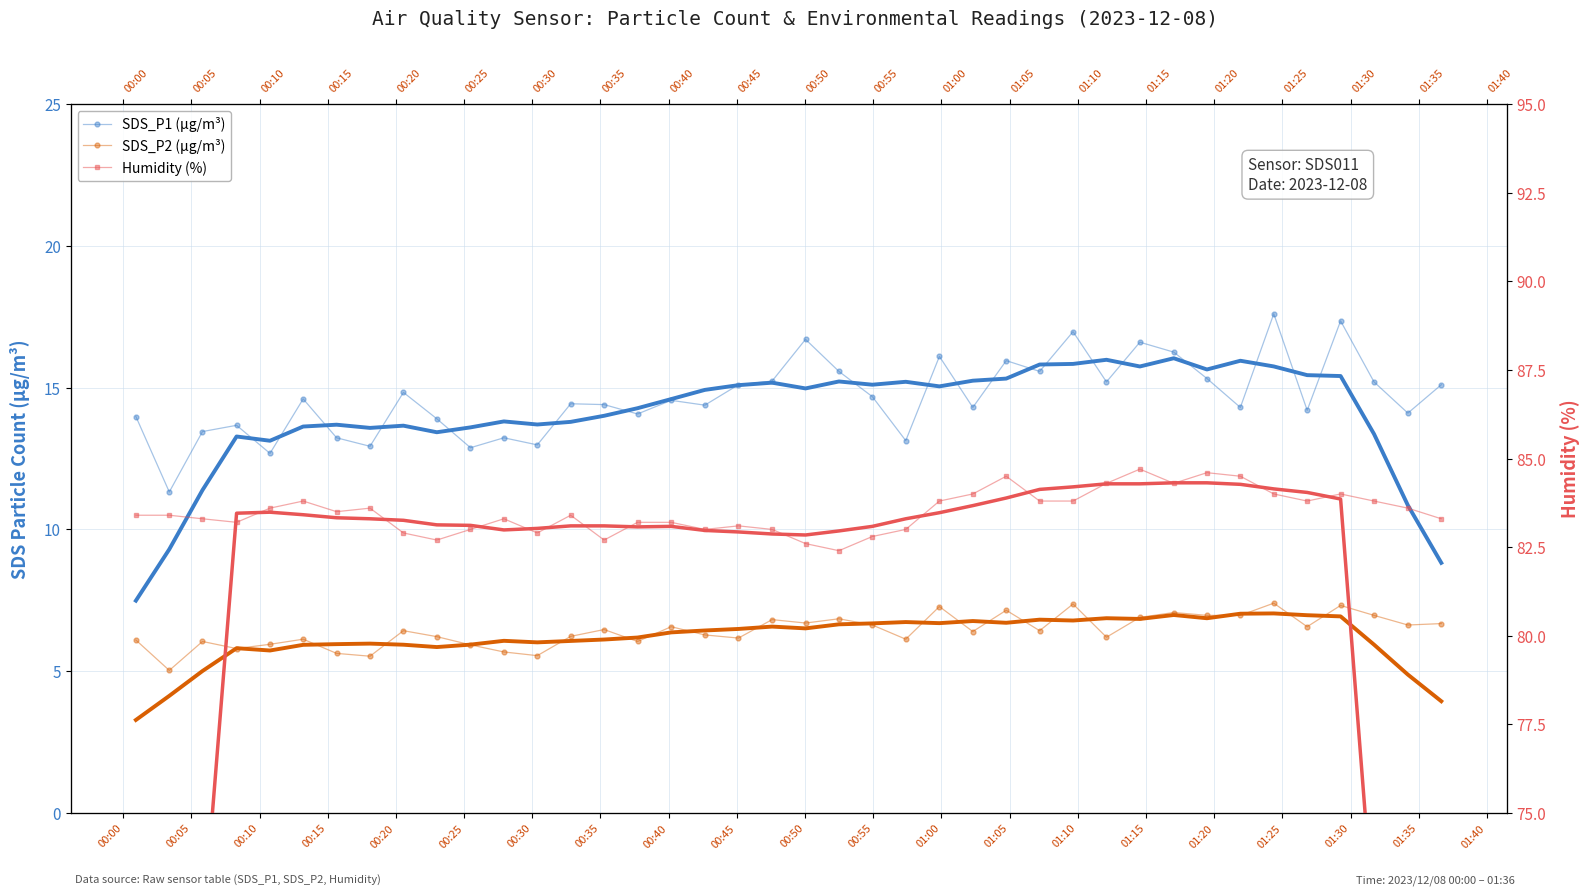

Where is SDS_P2 (µg/m³) nearest to the value 6?

00:10